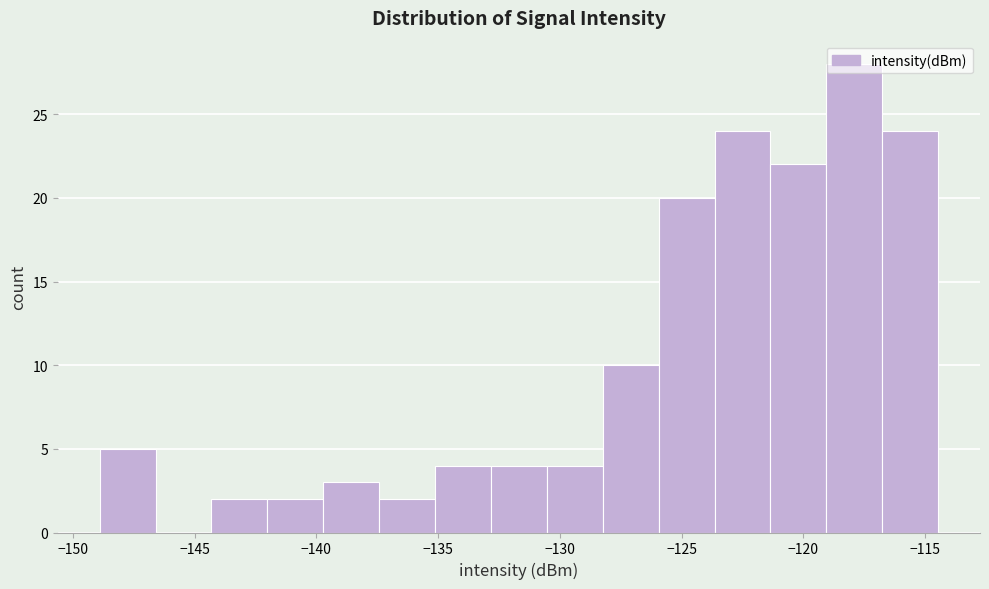

How tall is the bar that spans -123.5 to -121.5 on the x-axis? Neither the bar edges nor the heights are printed on the chart, so give them approximately, as read against the axes.

24